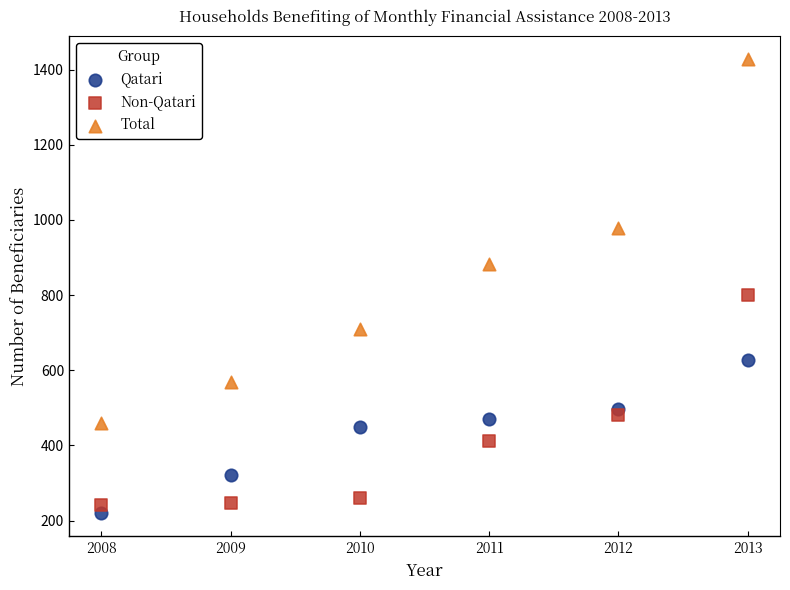

Across all series, what Y value is closest to 823?

800